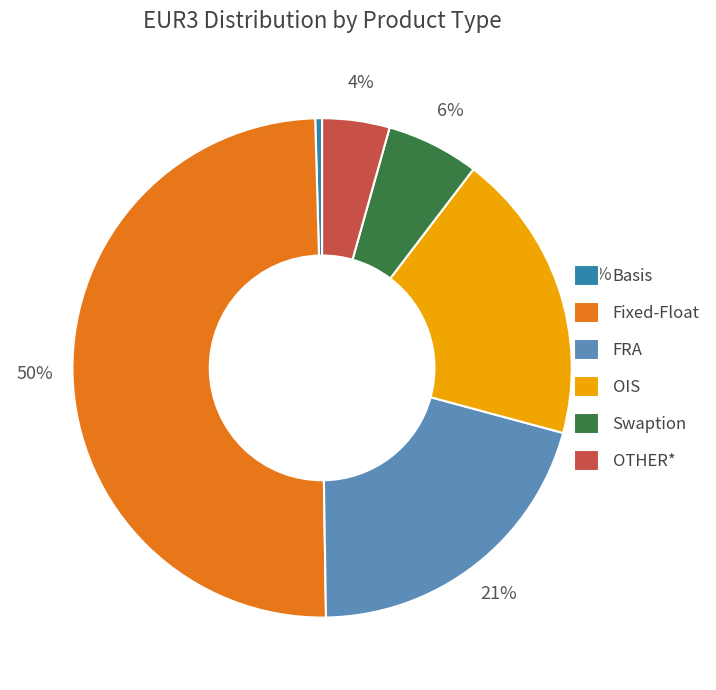

Which slice is the largest?

Fixed-Float